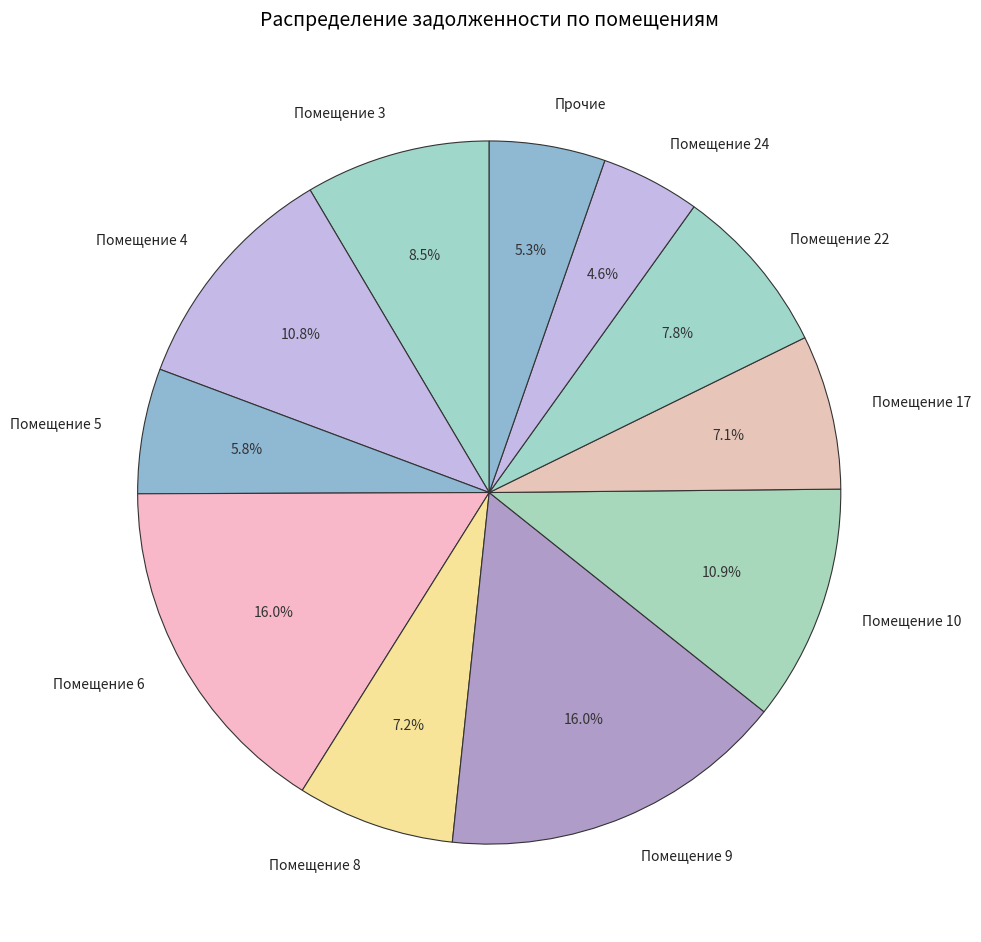

Which has a higher value, Помещение 9 or Помещение 5?

Помещение 9